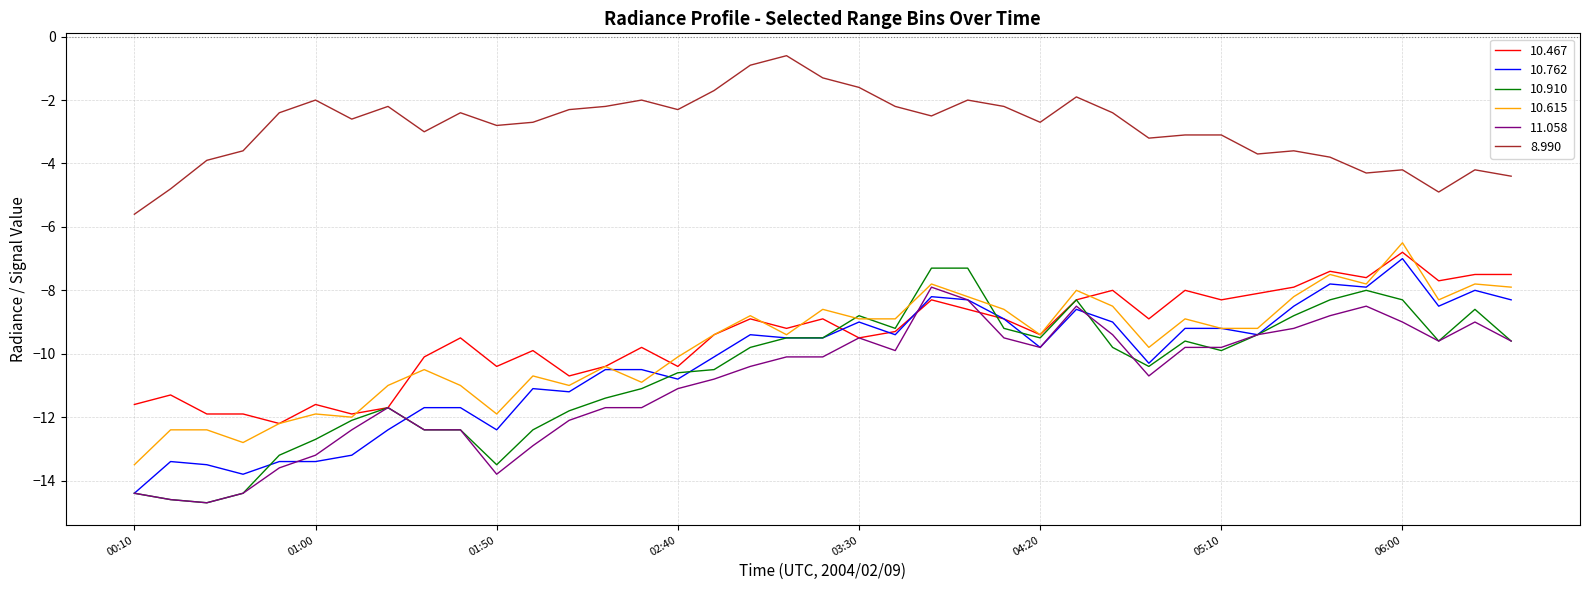

True or false: 8.990 and 10.467 intersect in this chart.

False